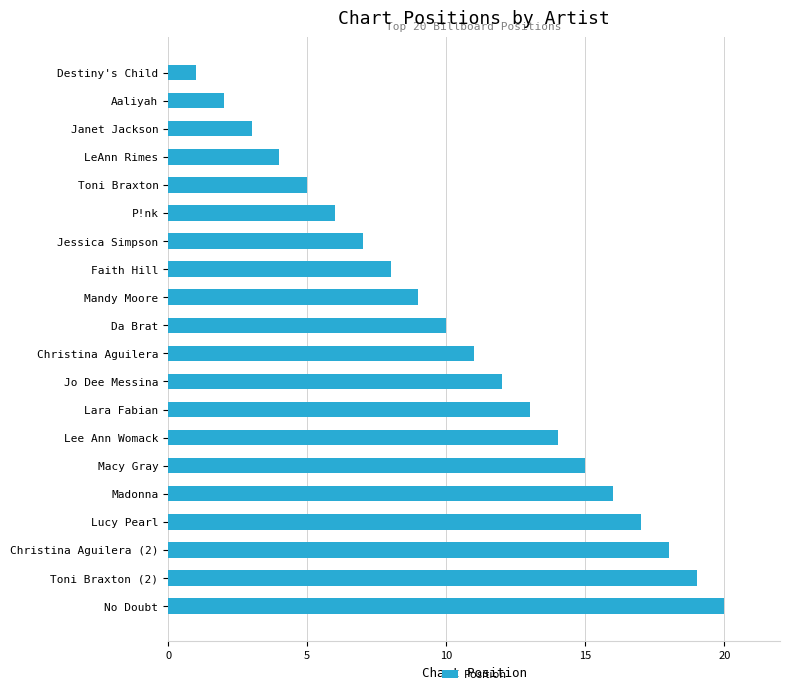

Count the number of categories in the chart.

20